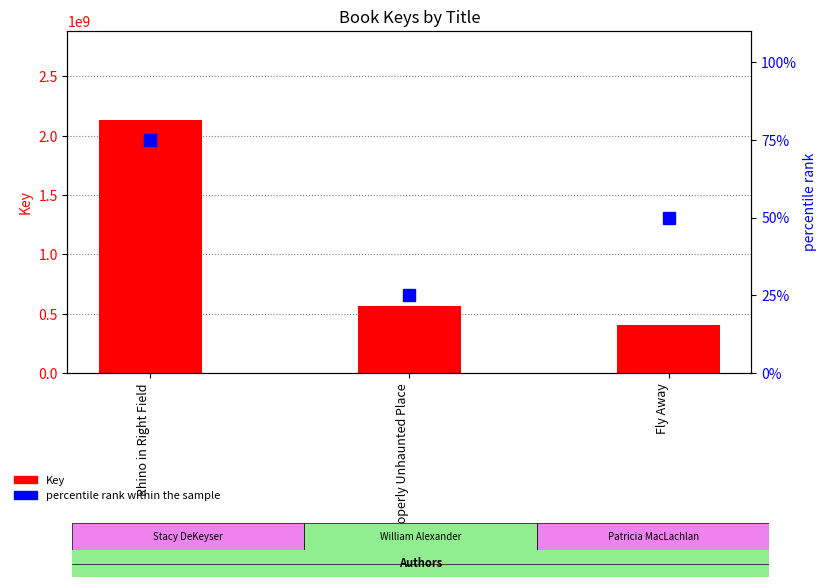

List the series in order of their overall mean, highest first.

Key, percentile rank within the sample